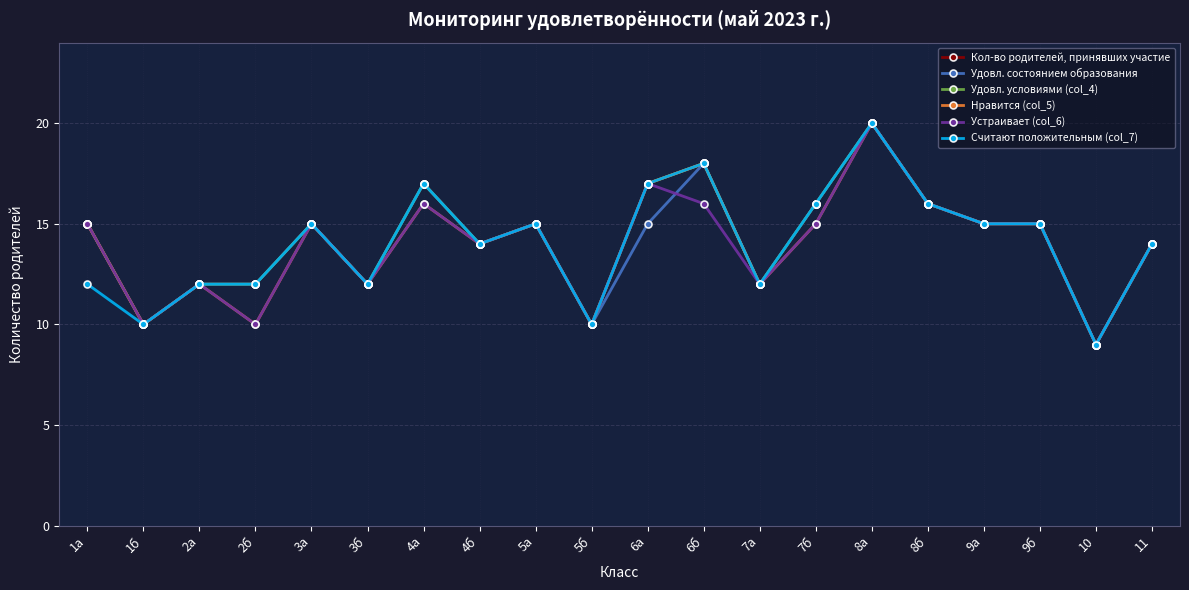

Is this an area chart (filled region under the line)?

No